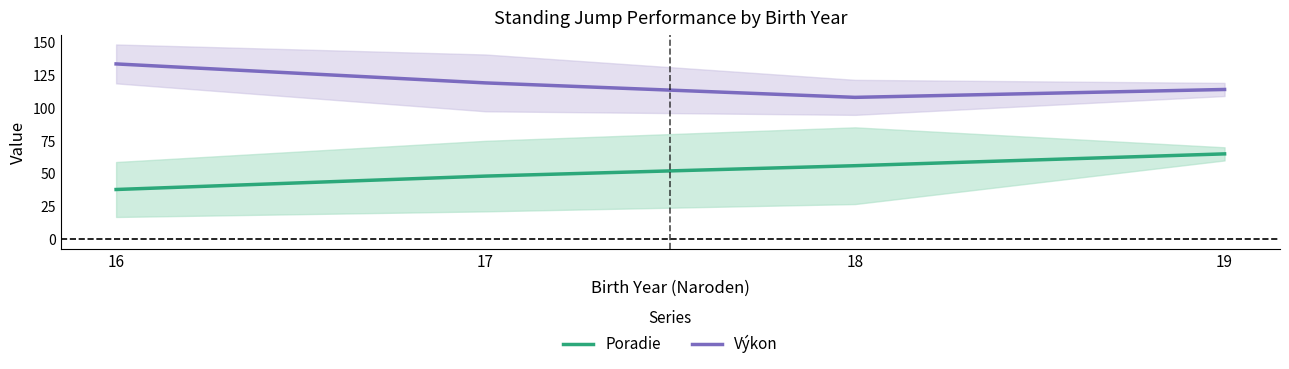

What is the total value across all series at 18?

164.0